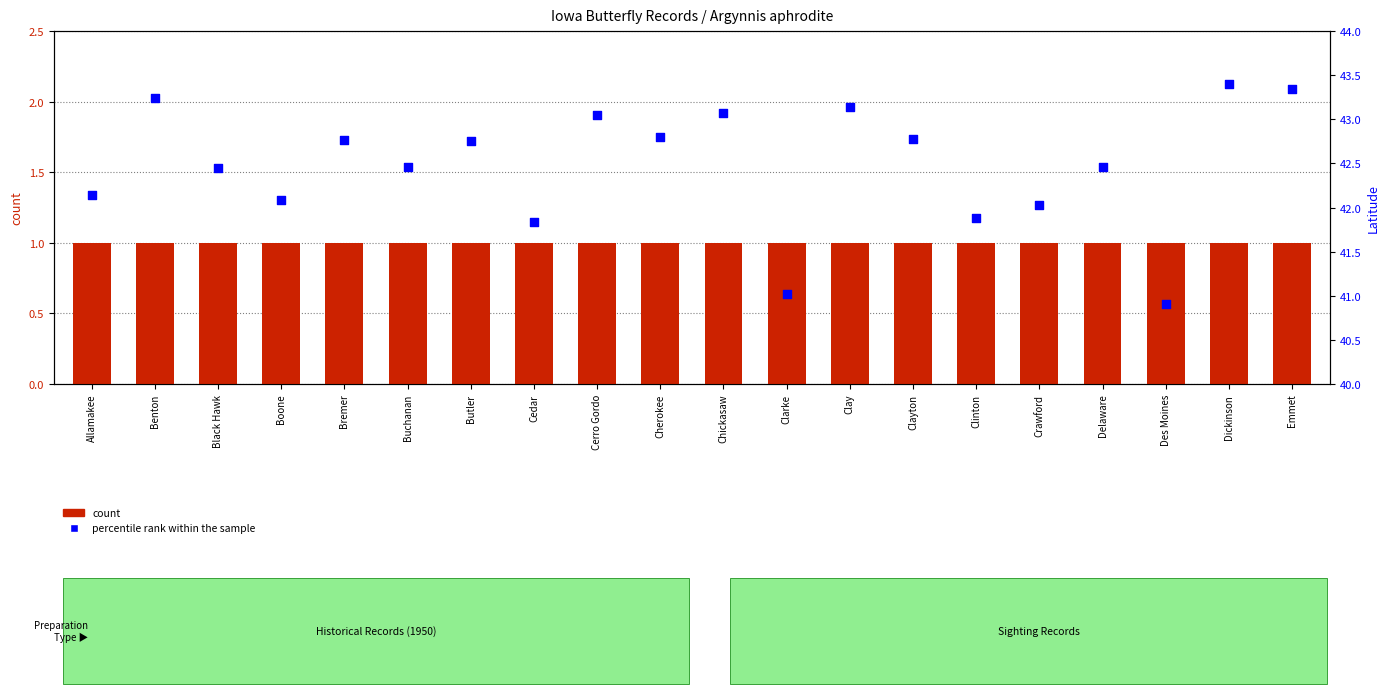

At how many categories does at least one series exceed 7?

20